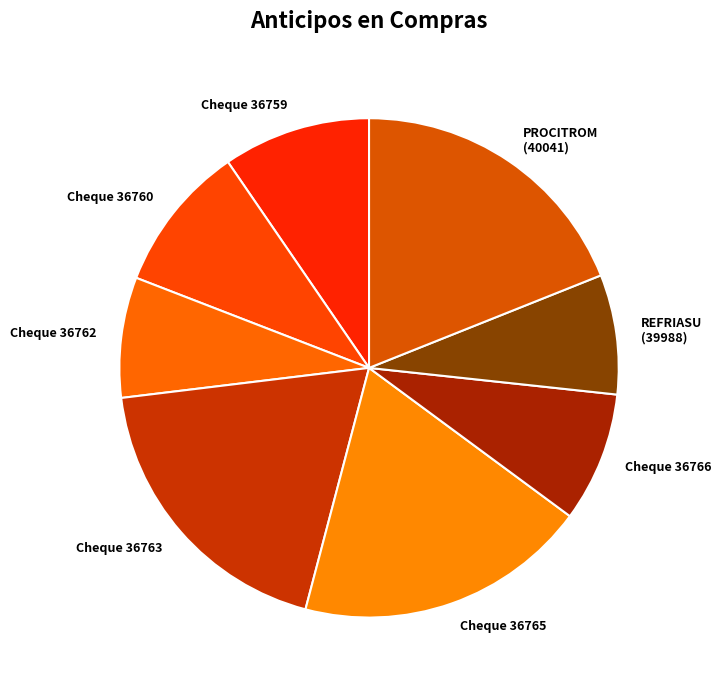

The Cheque 36763 slice represents 10% of the pie. True or false?

False